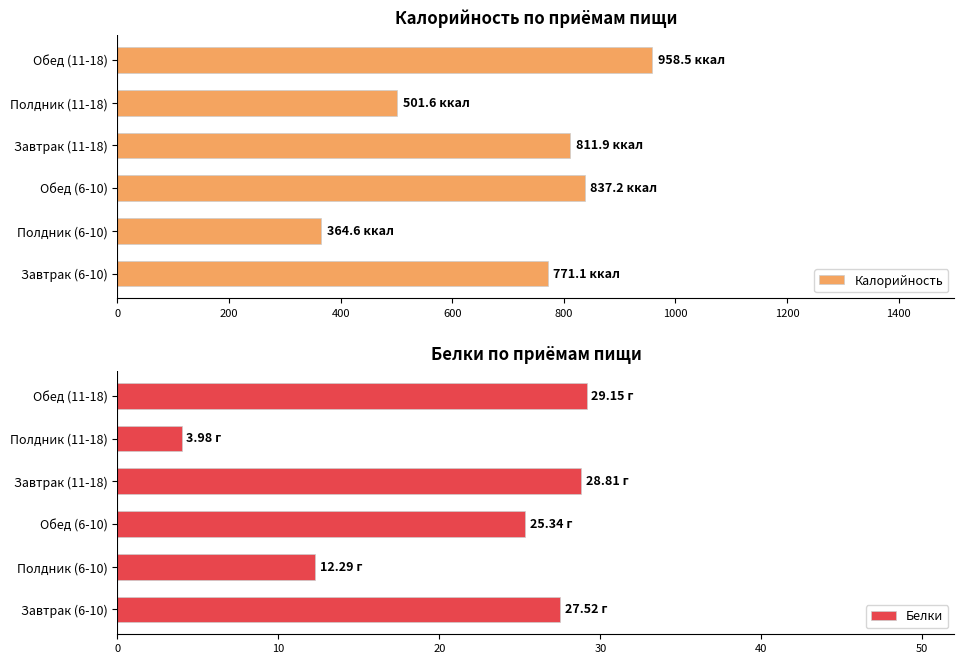

At how many categories does at least one series exceed 923?

1